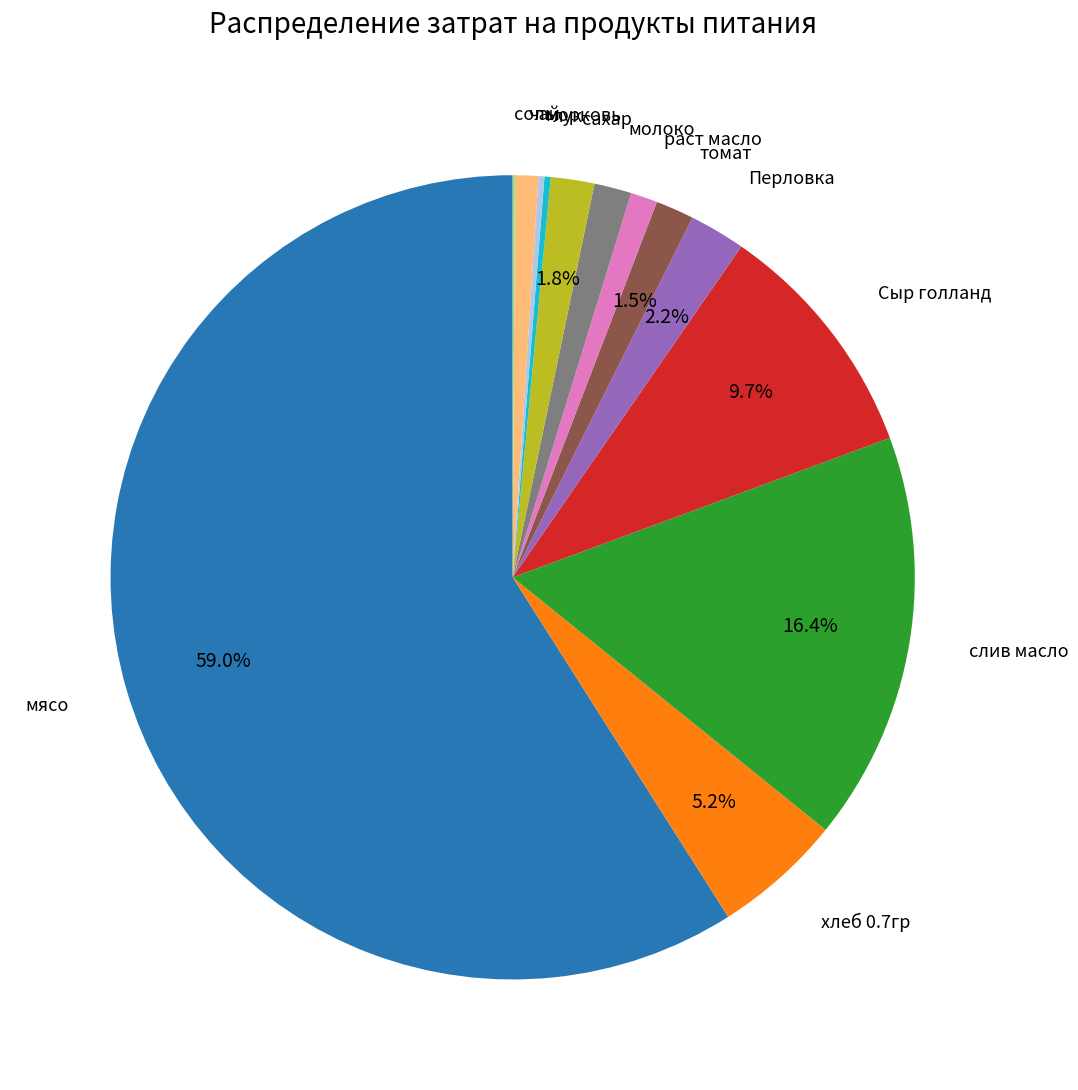

Does any single category account for the majority?

Yes